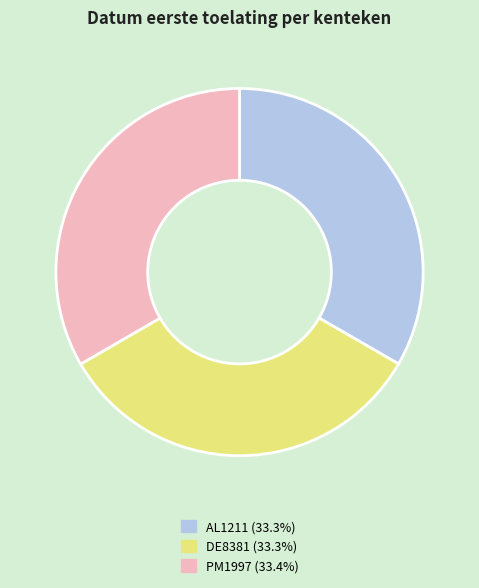

Is the sum of PM1997 and AL1211 greater than half?

Yes